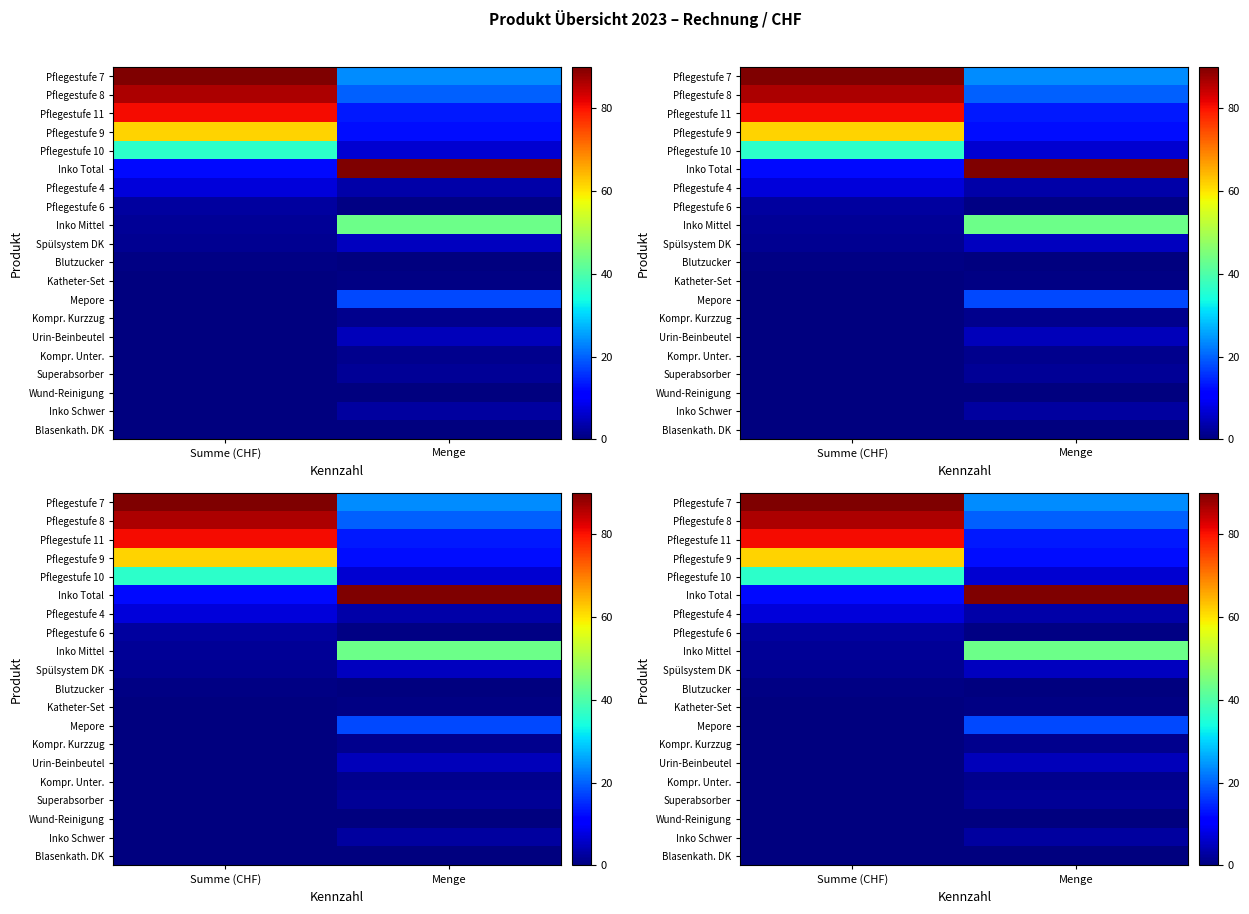

What is the sum of all Inko Total values?

102.2